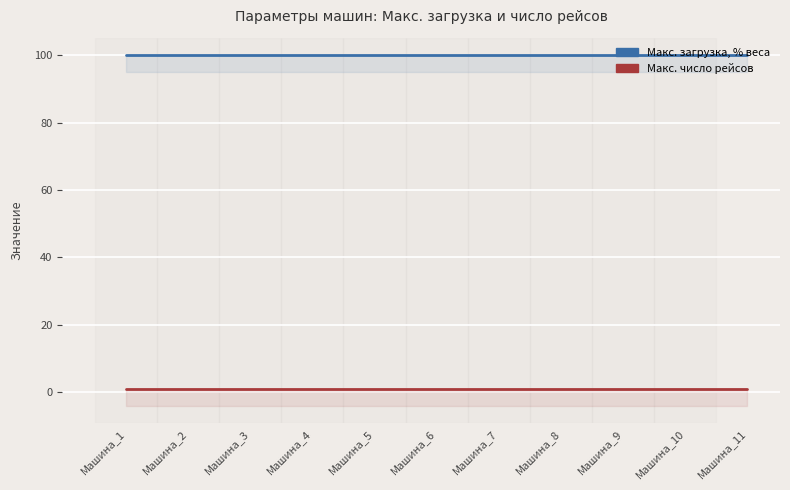

What are all the series names shown in the legend?

Макс. загрузка, % веса, Макс. число рейсов